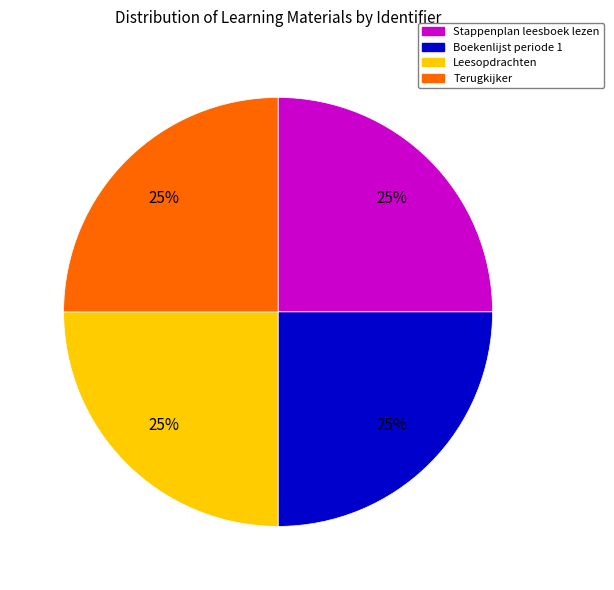

Approximately how many times larger is the value at Leesopdrachten compared to Boekenlijst periode 1?

1.0